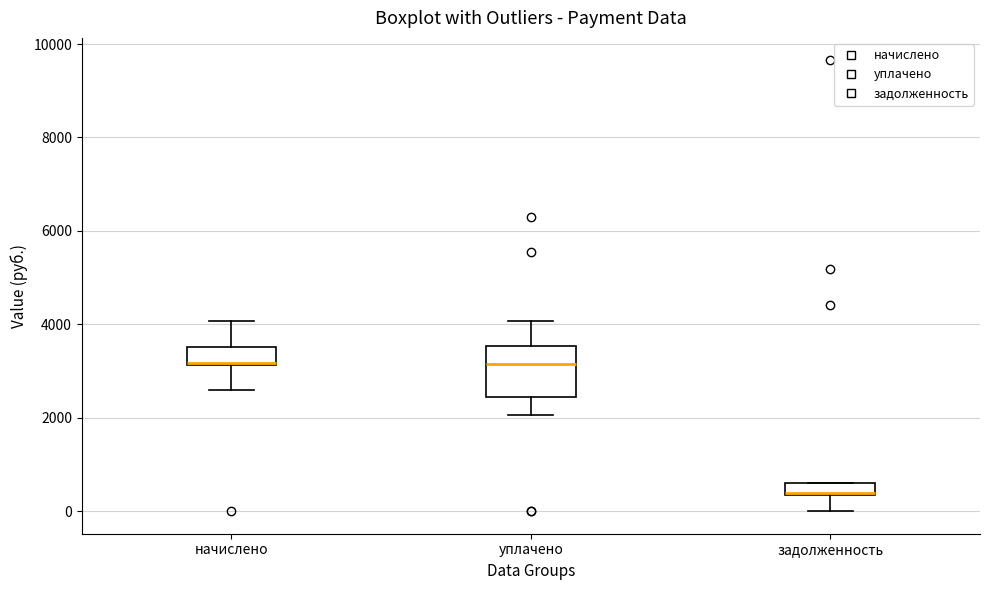

Which box is the tallest, from its lower edge to its upper edge?

уплачено